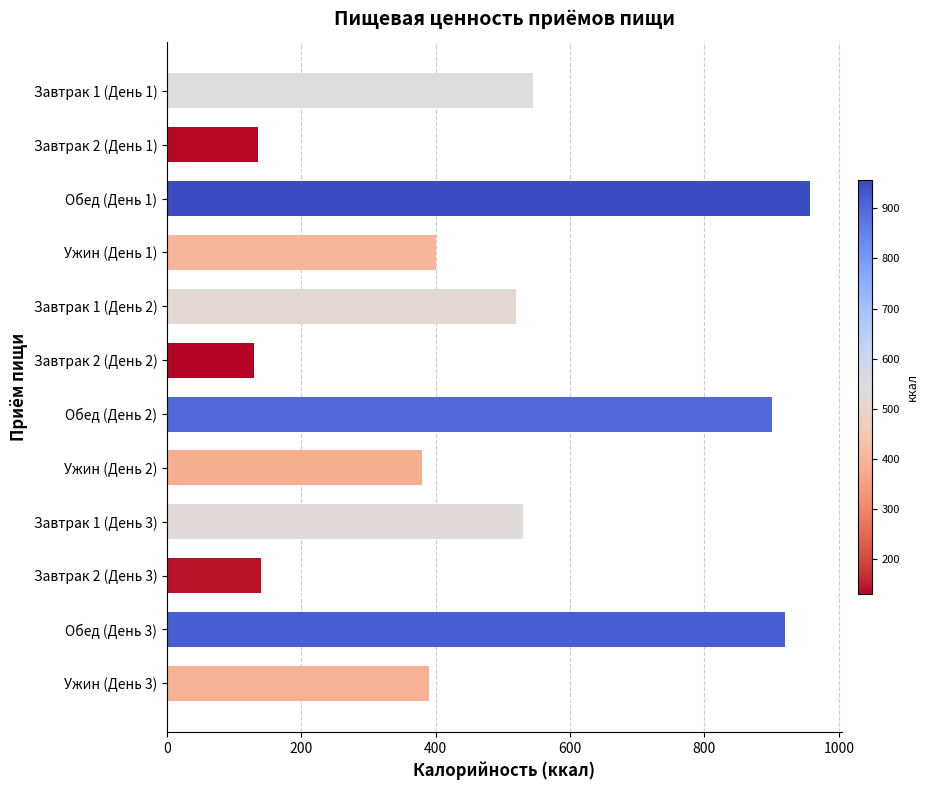

How many values are below 520?

6